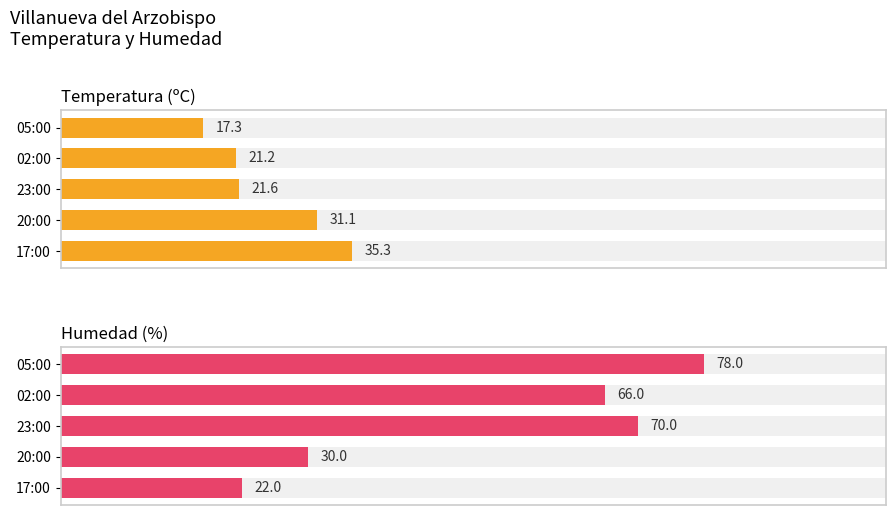

At how many categories does at least one series exceed 70?

1